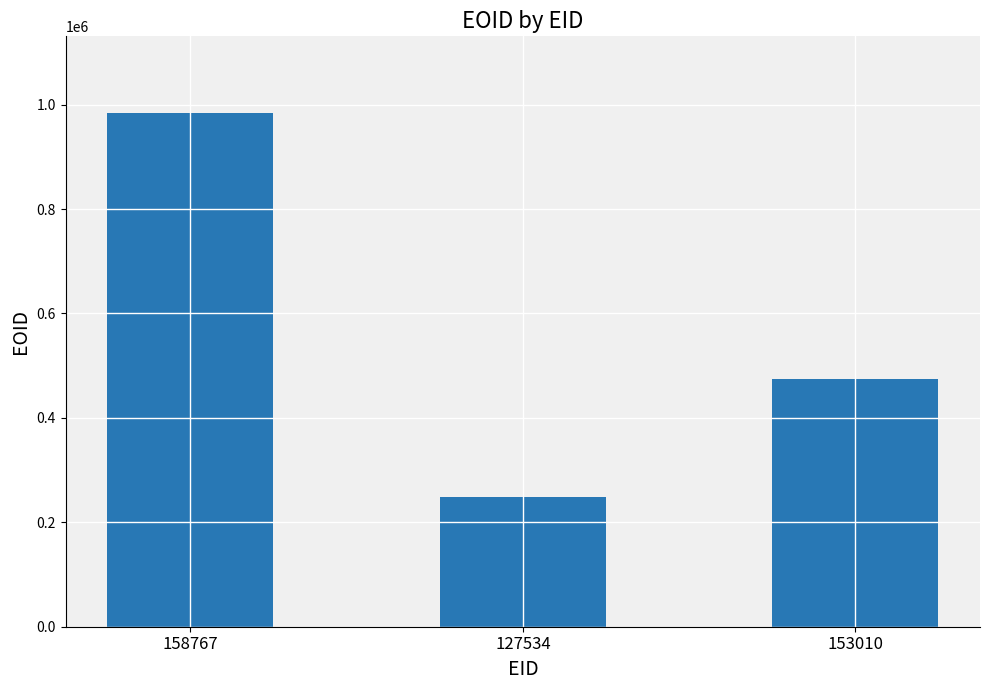

Is it true that the value at 127534 is 68933?

False